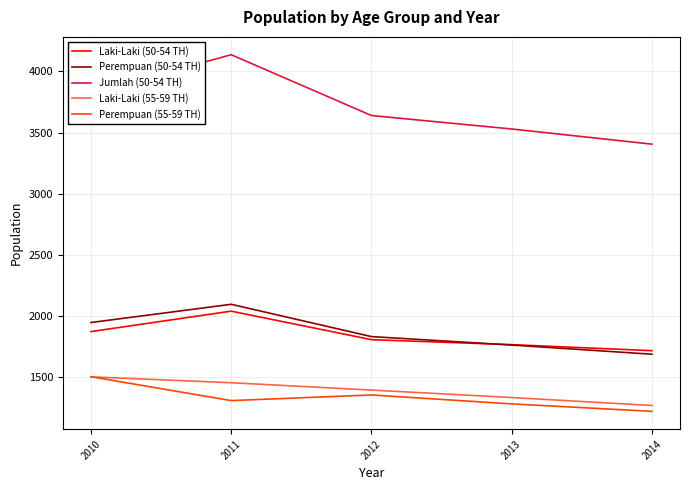

True or false: Perempuan (55-59 TH) has more than 1 interior local peaks.

False